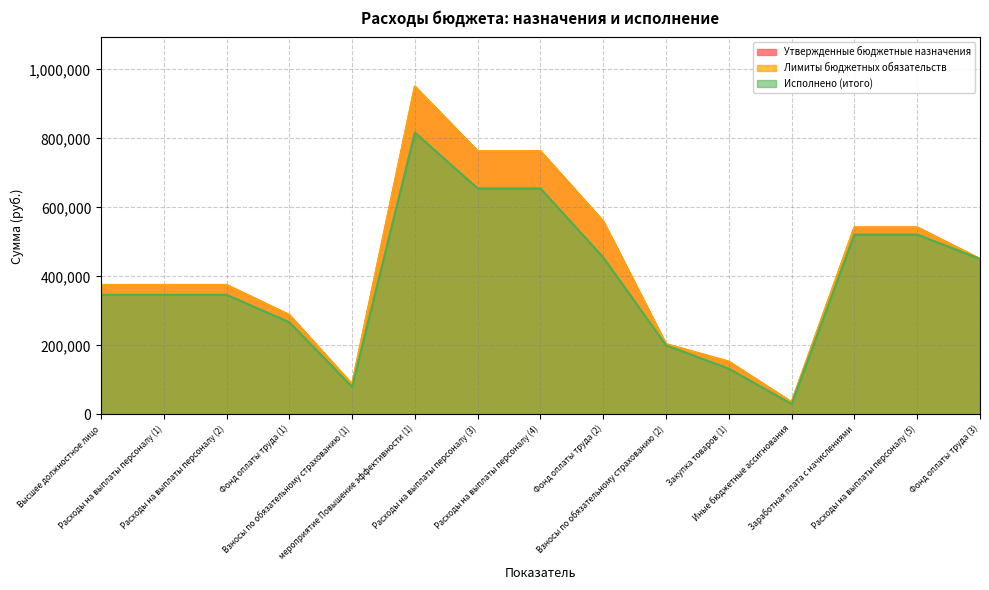

What is the value of the Утвержденные бюджетные назначения point at the 7th from the left?

762615.3